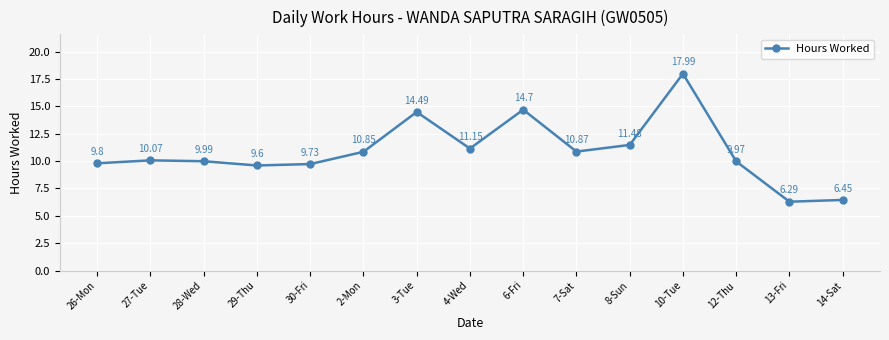

How many categories are shown in the chart?

15